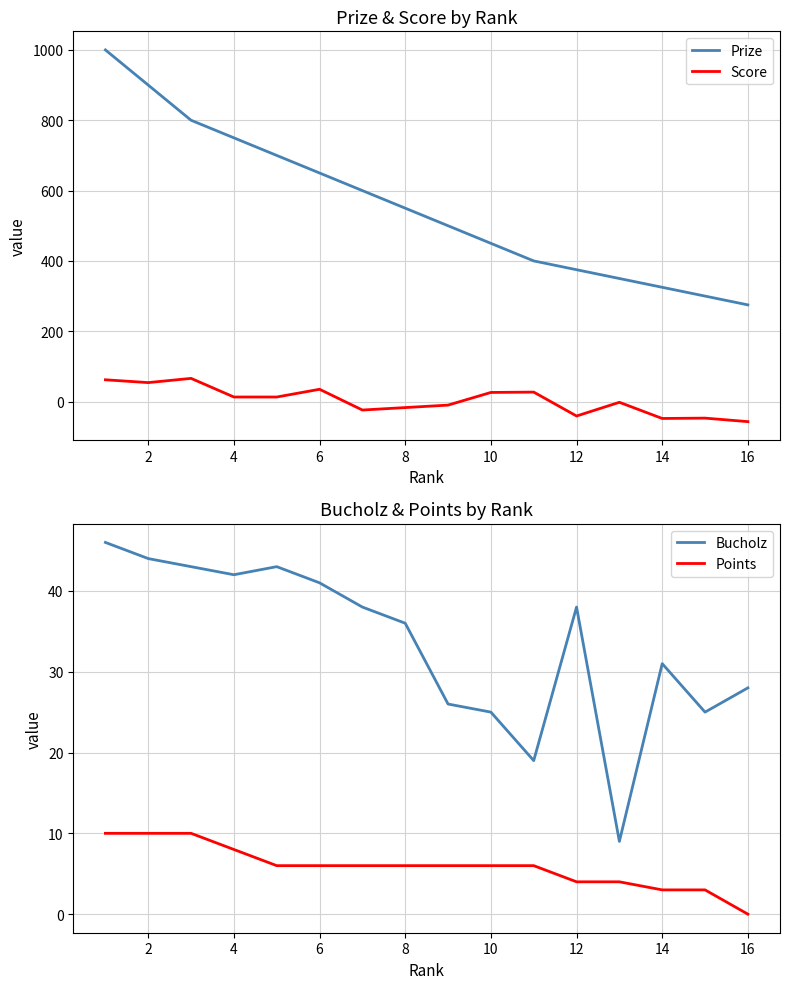

How many negative values does the Score series have?

8